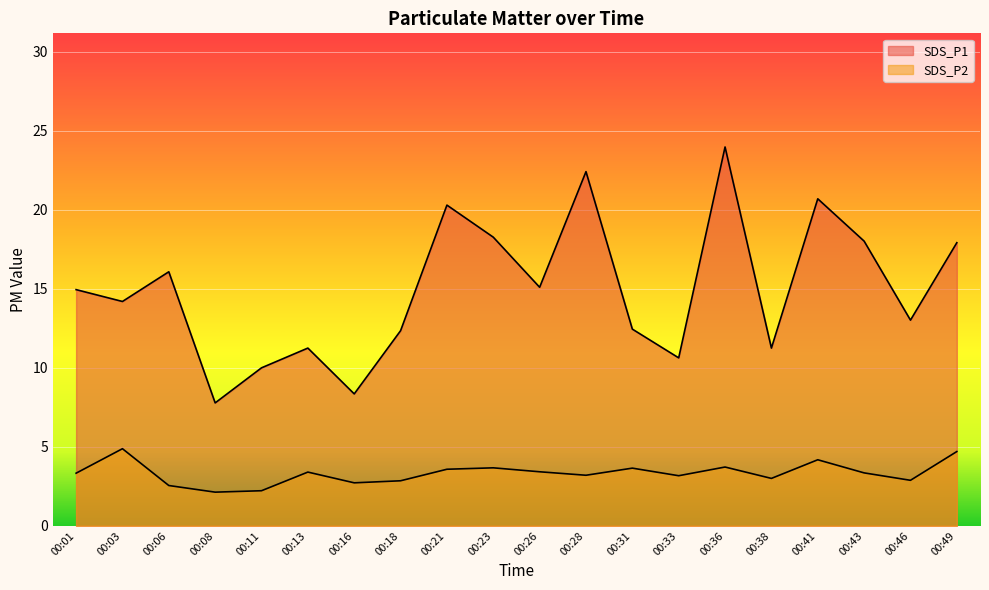

How many interior local peaks does the SDS_P2 series have?

6